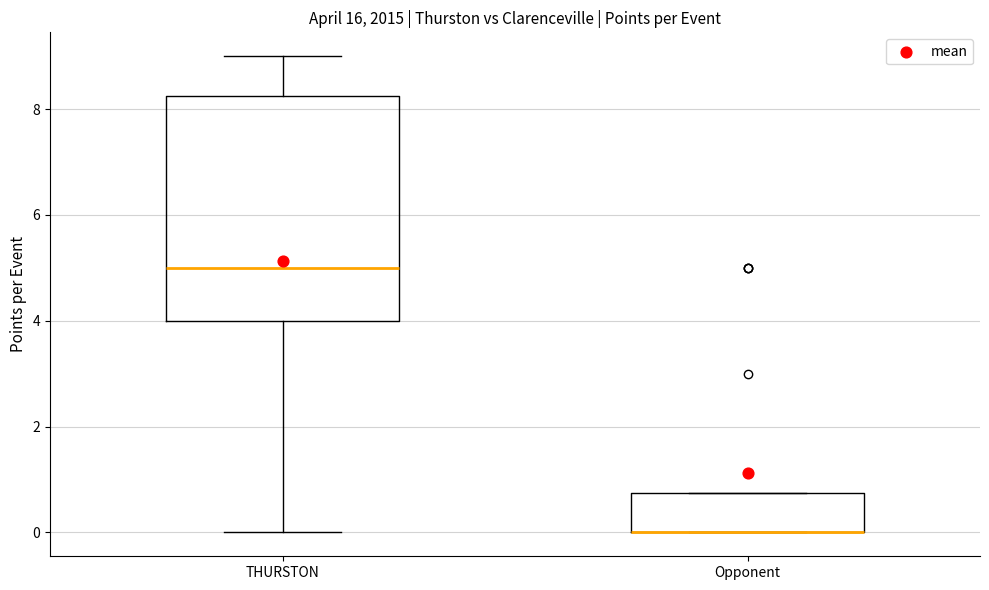

Reading left to right, read every box against the y-axis: the position of its median line, the range the box covers, and the ends of its whiskers. The values are not printed on the chart, so give them approximately, as read against the axis.

THURSTON: median 5.0, box 4.0 to 8.2, whiskers 0.0 to 9.0
Opponent: median 0.0 (drawn on the box's lower edge), box 0.0 to 0.8, whiskers 0.0 to 0.8